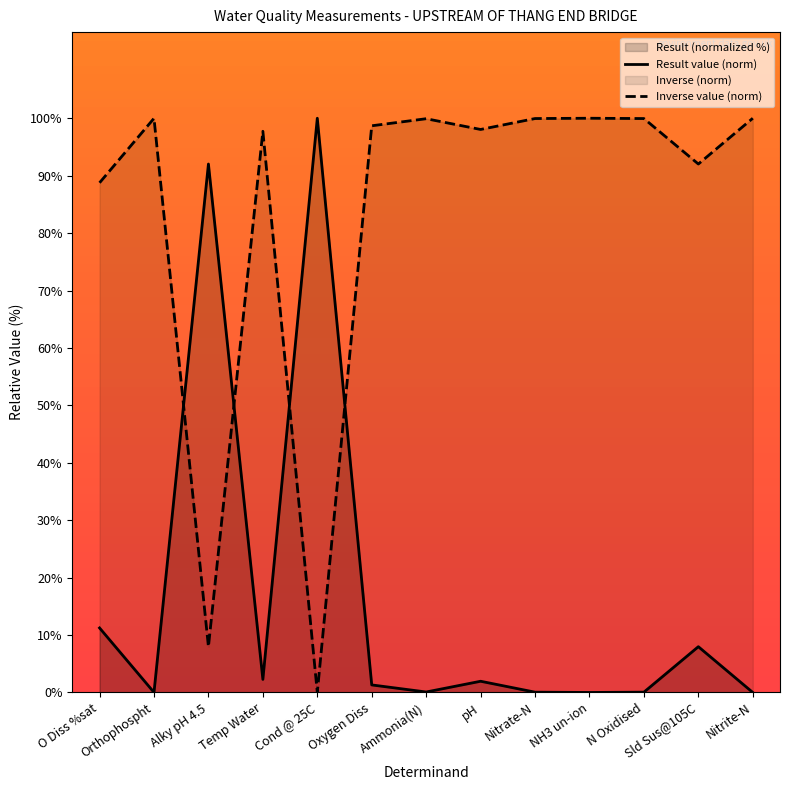

What is the difference between the Result value (norm) values at Oxygen Diss and Nitrate-N?

1.3